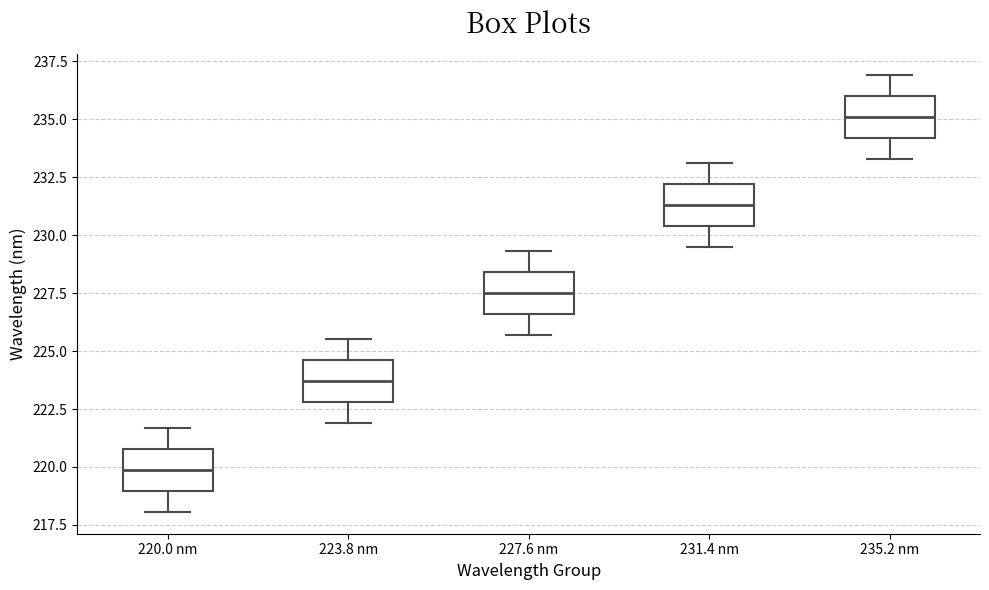

Reading left to right, read every box against the y-axis: the position of its median line, the range the box covers, and the ends of its whiskers. The values are not printed on the chart, so give them approximately, as read against the axis.

220.0 nm: median 220.0, box 219.0 to 221.0, whiskers 218.0 to 221.5
223.8 nm: median 223.5, box 223.0 to 224.5, whiskers 222.0 to 225.5
227.6 nm: median 227.5, box 226.5 to 228.5, whiskers 225.5 to 229.5
231.4 nm: median 231.5, box 230.5 to 232.0, whiskers 229.5 to 233.0
235.2 nm: median 235.0, box 234.0 to 236.0, whiskers 233.5 to 237.0